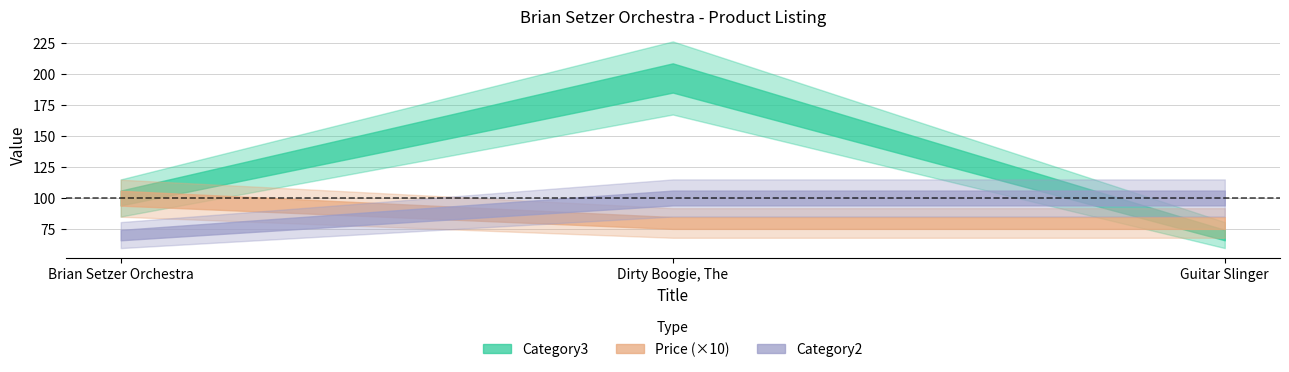

Reading left to right, transcribe all the data shown in this chart.

Category3: Brian Setzer Orchestra=100.0	Dirty Boogie, The=197.0	Guitar Slinger=70.0
Price: Brian Setzer Orchestra=10.0	Dirty Boogie, The=8.0	Guitar Slinger=8.0
Category2: Brian Setzer Orchestra=70.0	Dirty Boogie, The=100.0	Guitar Slinger=100.0